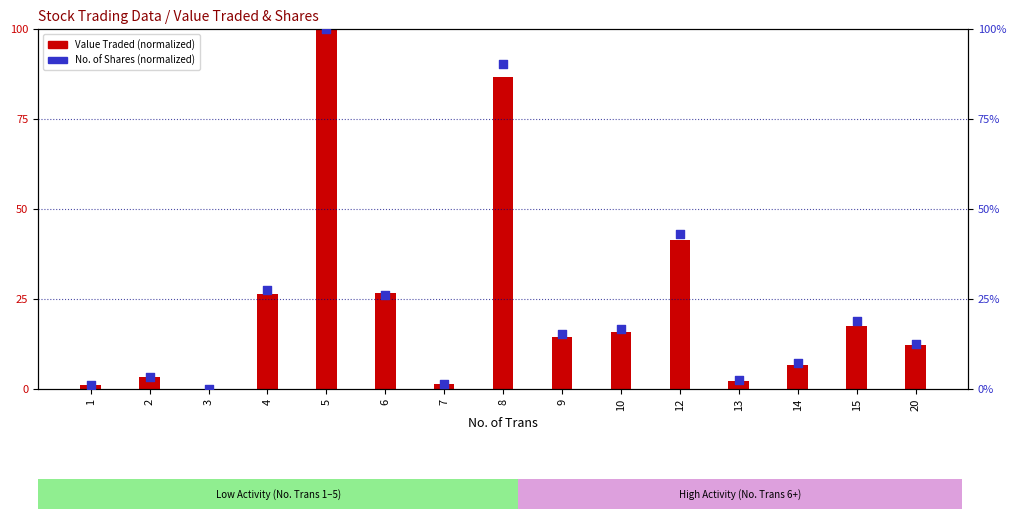

At which category is the sum across all series the highest?

5